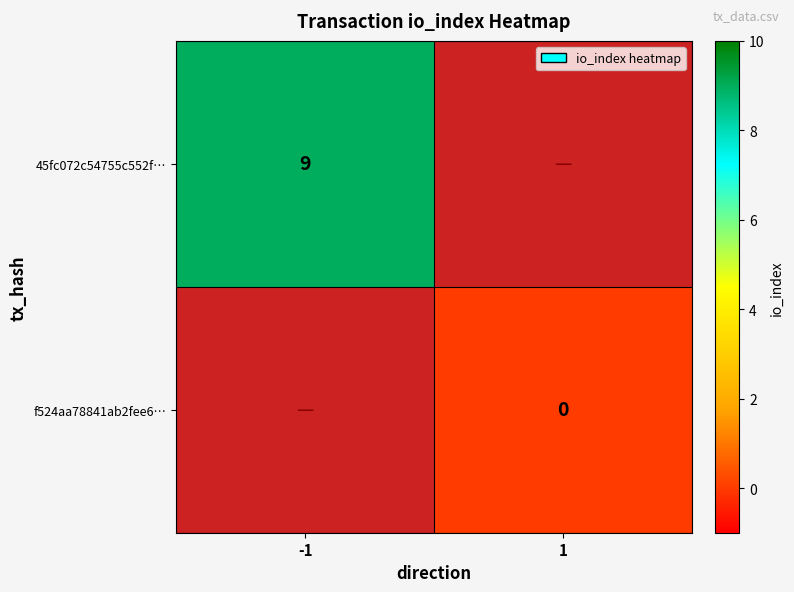

Is it true that 45fc072c54755c552f… equals 16 at -1?

False